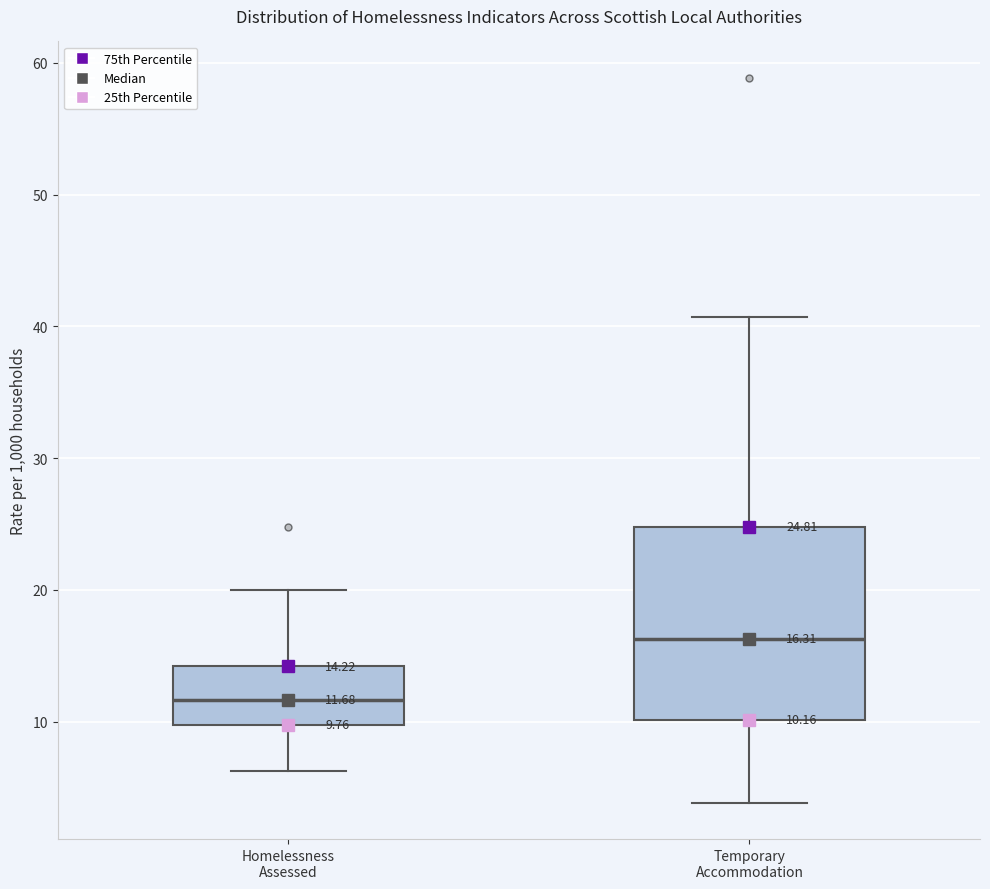

Comparing the boxes themselves (not the whiskers), which one is the tallest?

Temporary Accommodation